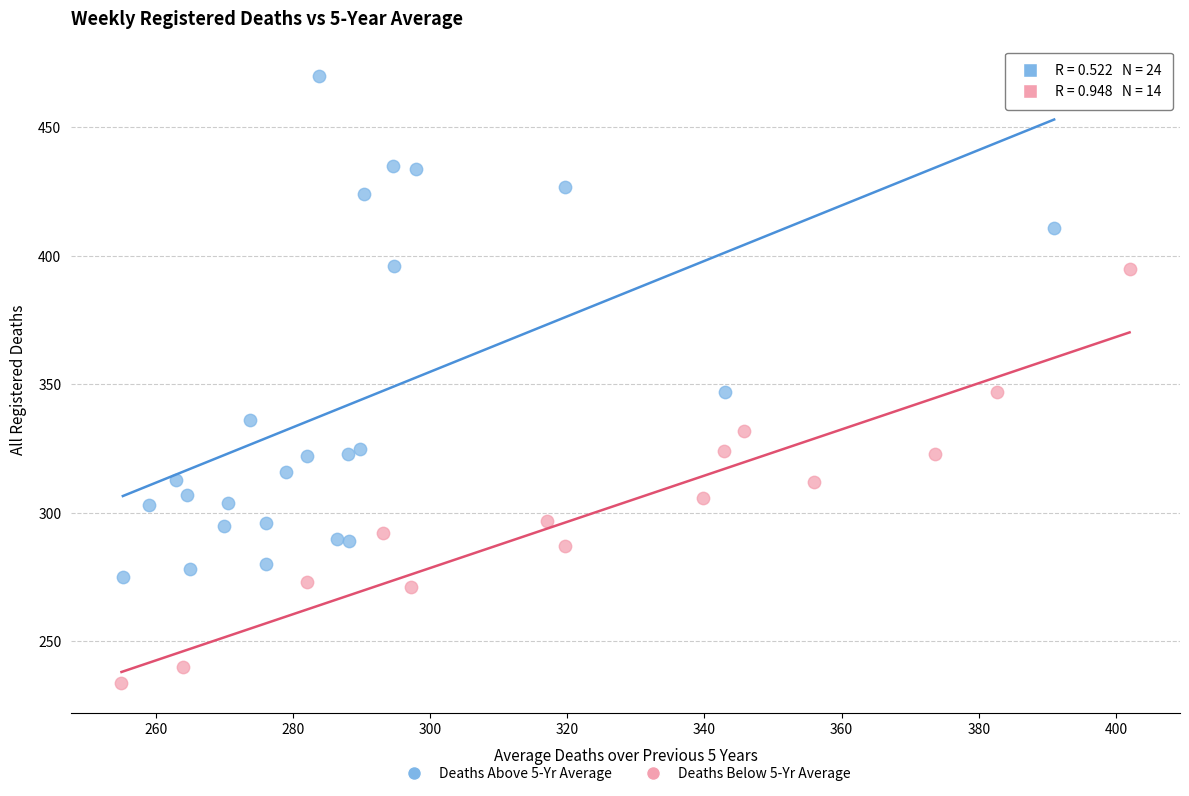

Which series has the widest spread of Y values?

Deaths Above 5-Yr Average